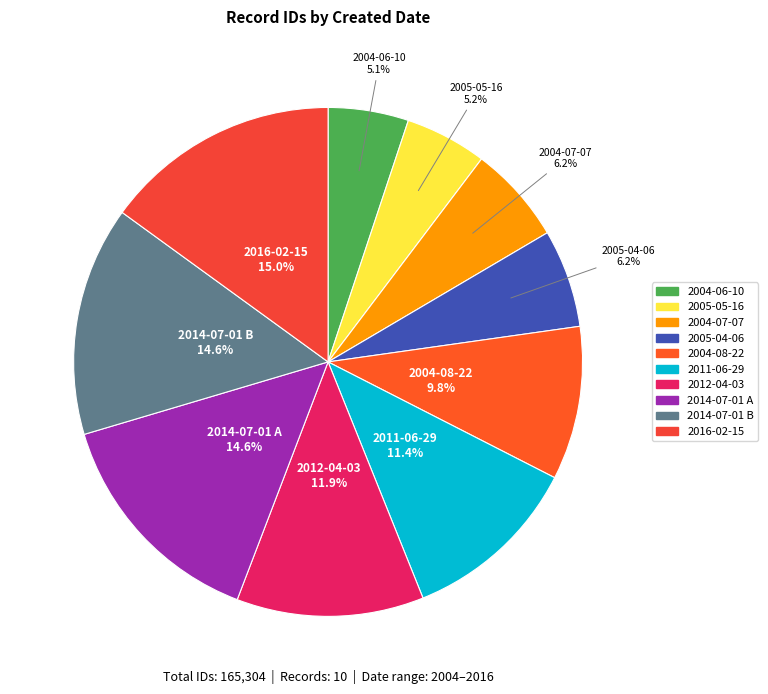

To the nearest percent, what is the combined percentage of 2011-06-29 and 2004-08-22?

21%